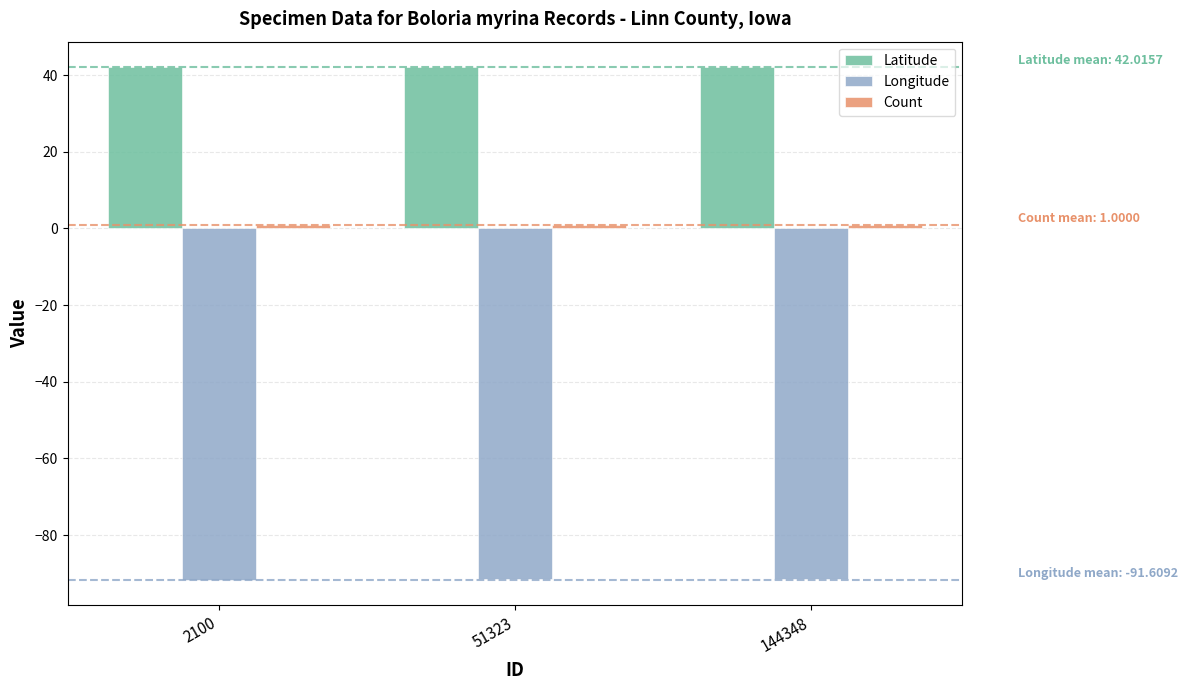

Is it true that Latitude equals 68.6 at 51323?

False